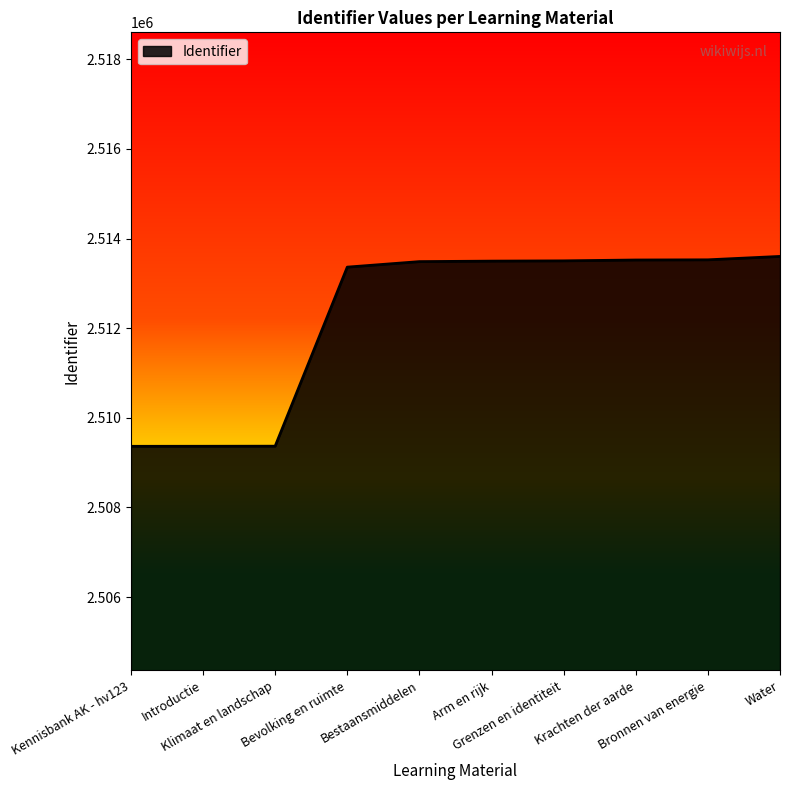

What value does the data have at Bronnen van energie, to the nearest 100?

2513500